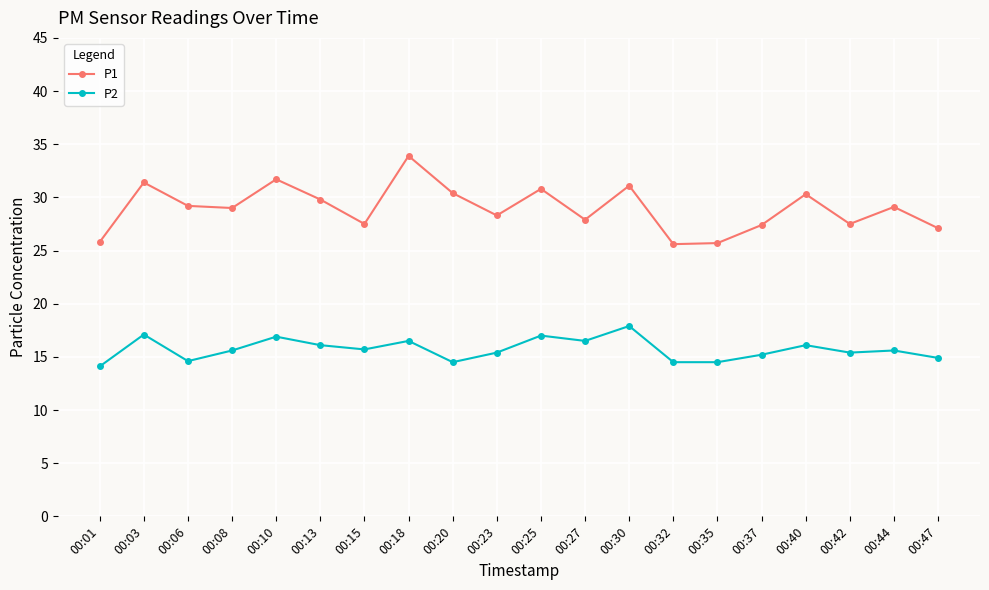

How many distinct data groups are displayed?

2